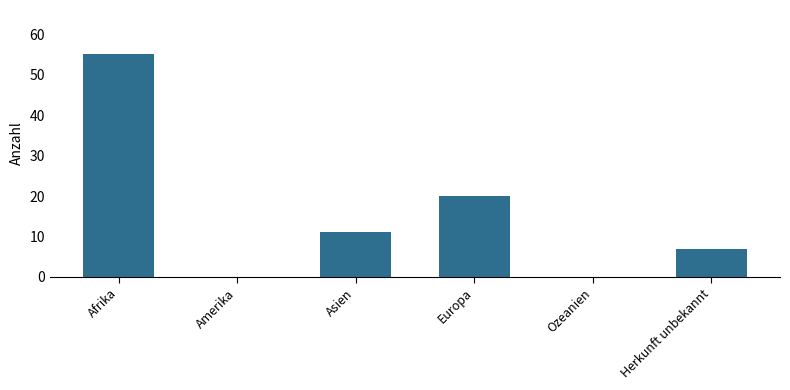

Reading left to right, transcribe all the data shown in this chart.

Afrika=55	Amerika=0	Asien=11	Europa=20	Ozeanien=0	Herkunft unbekannt=7